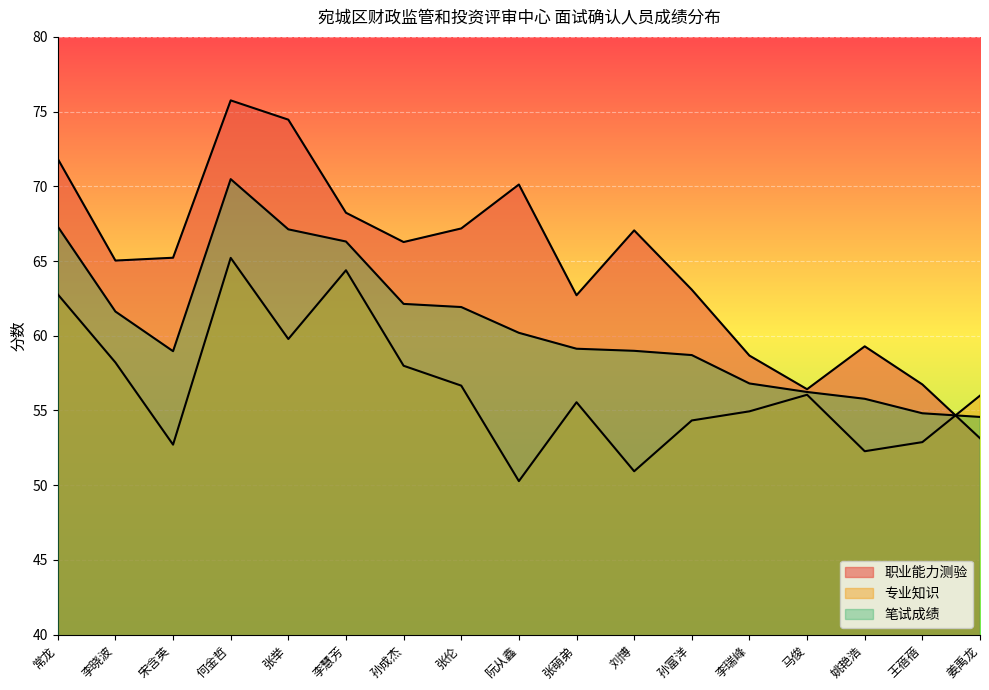

At which category does 职业能力测验 reach its first local valley?

李晓波